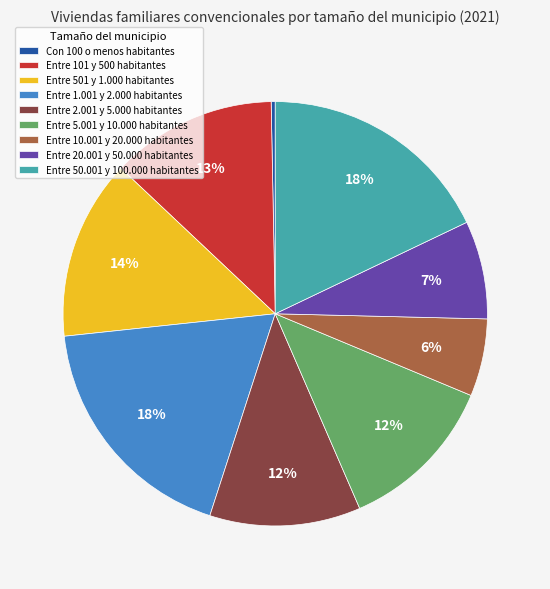

Is there any slice that represents more than half of the pie?

No